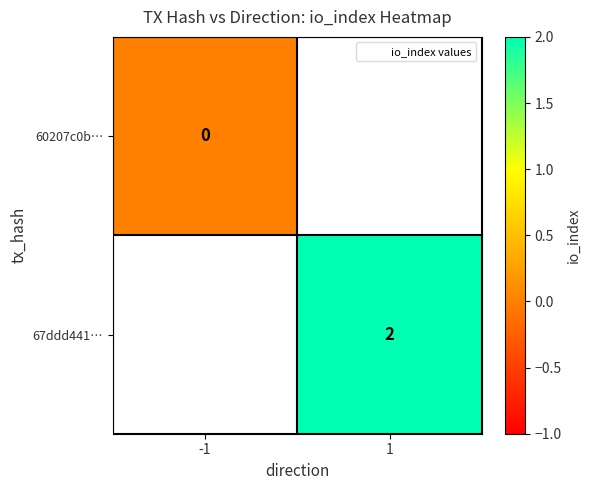

How many data points does each series have?

2